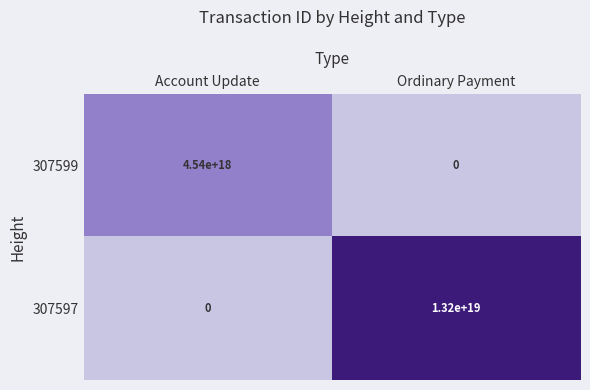

Count the number of data series in this chart.

2